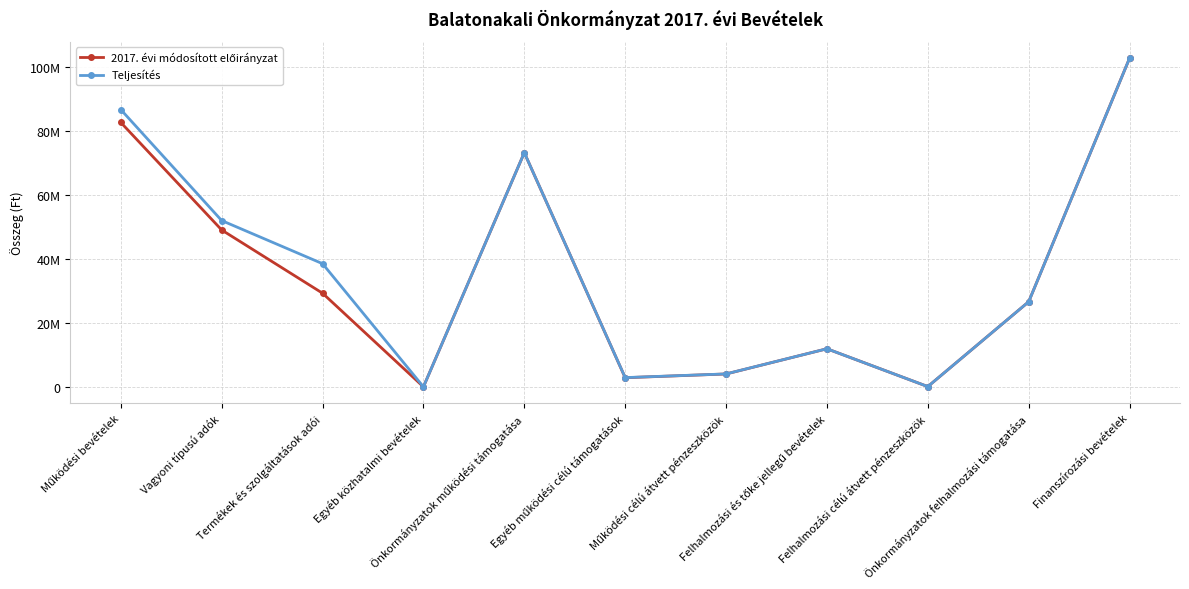

In 2017. évi módosított előirányzat, how many points are higher than both neighbors (excluding endpoints)?

2